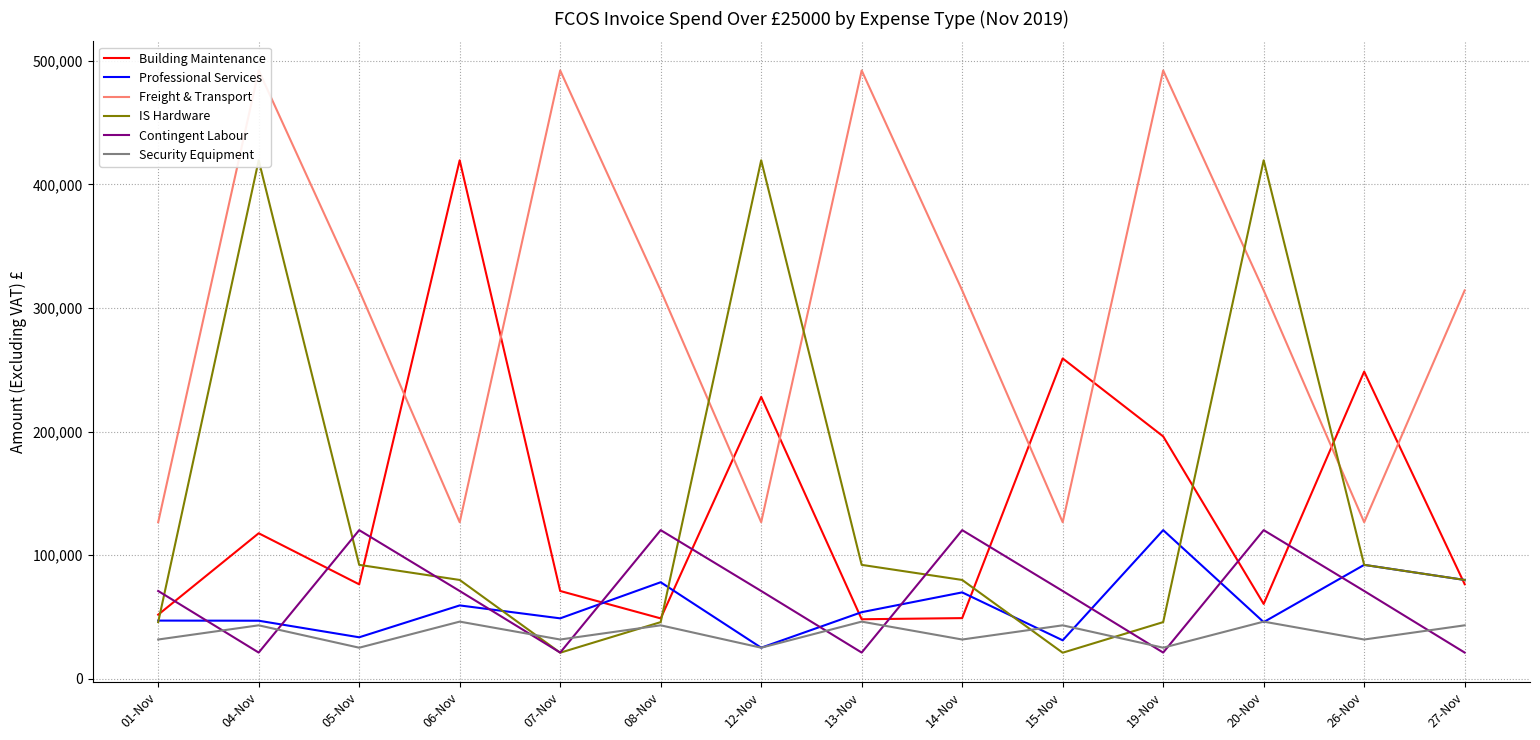

How many lines are shown in the chart?

6